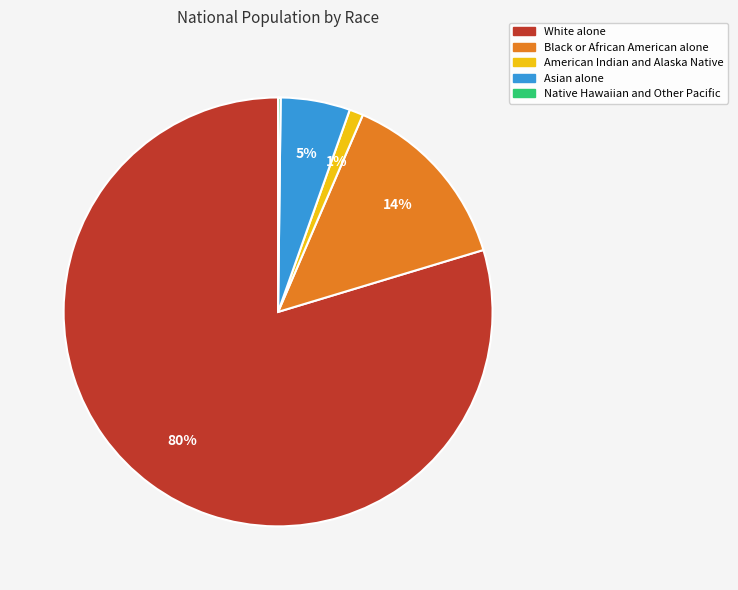

Is the sum of Black or African American alone and White alone greater than half?

Yes